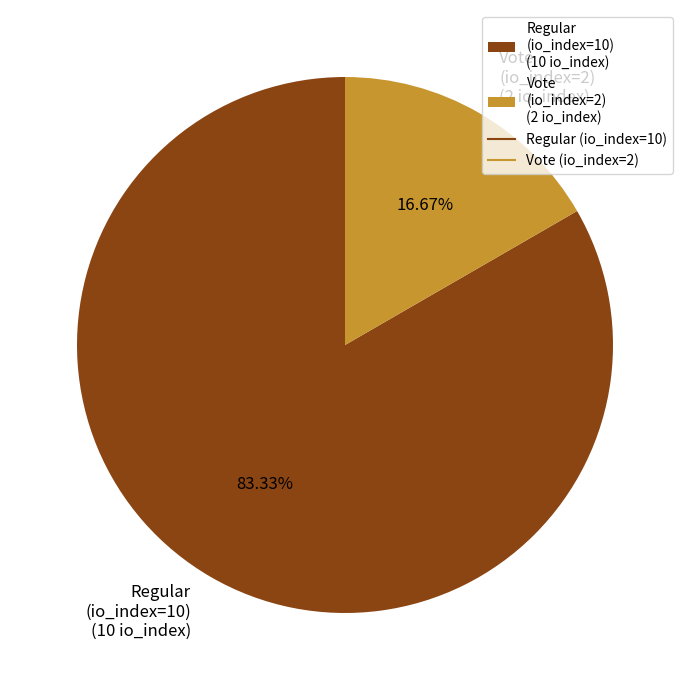

How many segments does this pie chart have?

2